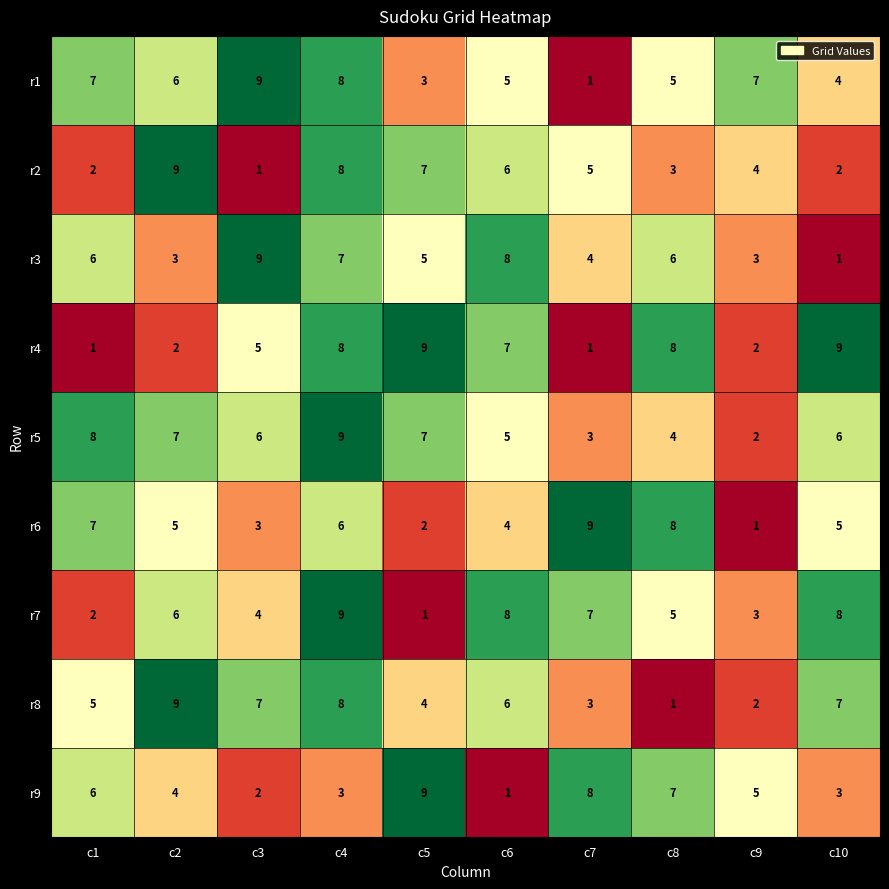

How many categories are shown in the chart?

10